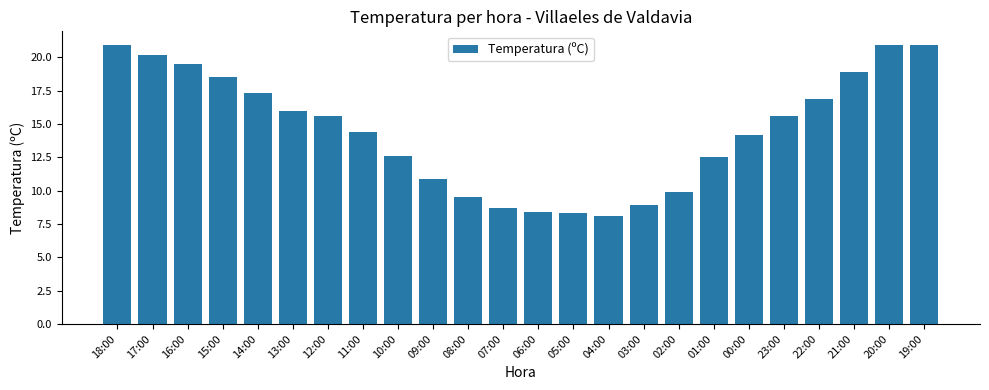

What is the difference between the values at 09:00 and 22:00?

6.0